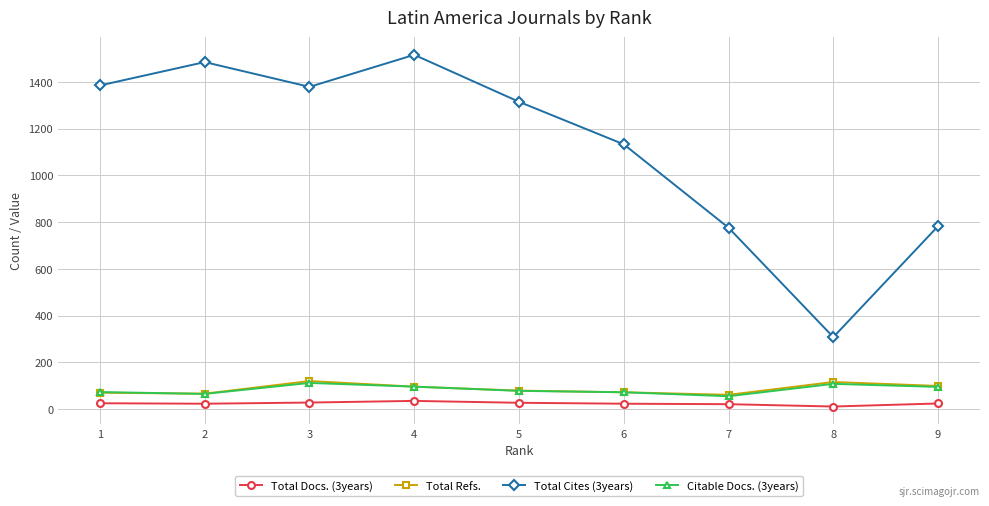

What are all the series names shown in the legend?

Total Docs. (3years), Total Refs., Total Cites (3years), Citable Docs. (3years)